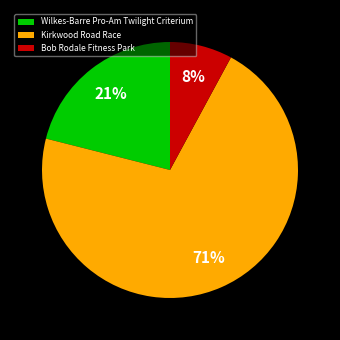

The Kirkwood Road Race slice represents 71% of the pie. True or false?

True